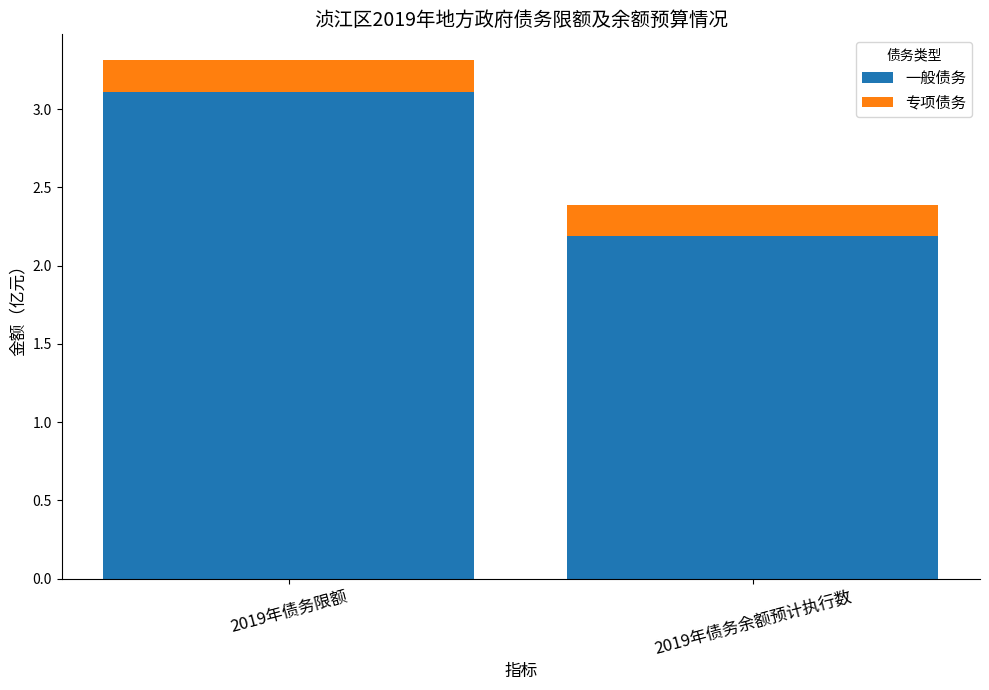

The value of 一般债务 at 2019年债务余额预计执行数 is 2.2. True or false?

True